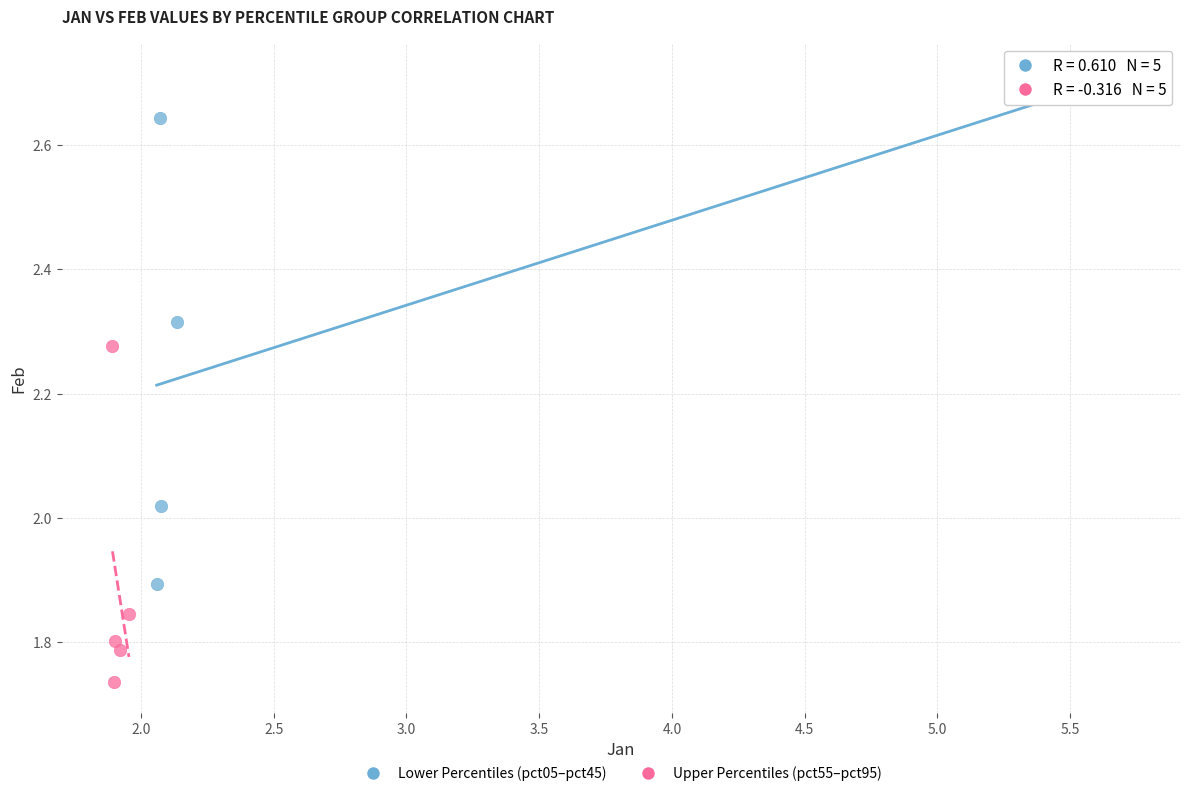

Which series reaches the maximum Y coordinate?

Lower Percentiles (pct05–pct45)